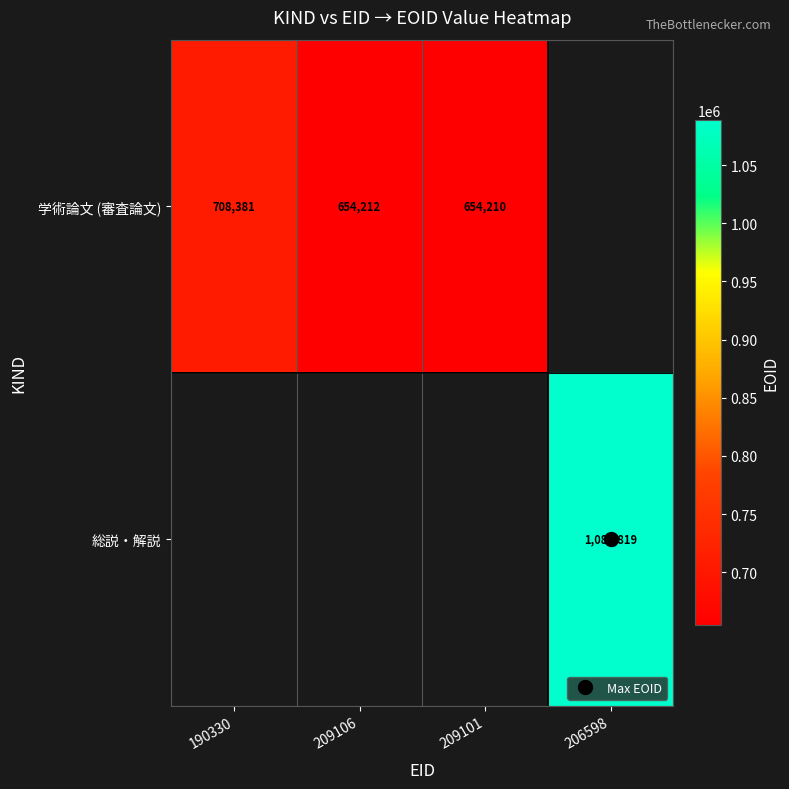

How many series are shown in this chart?

2